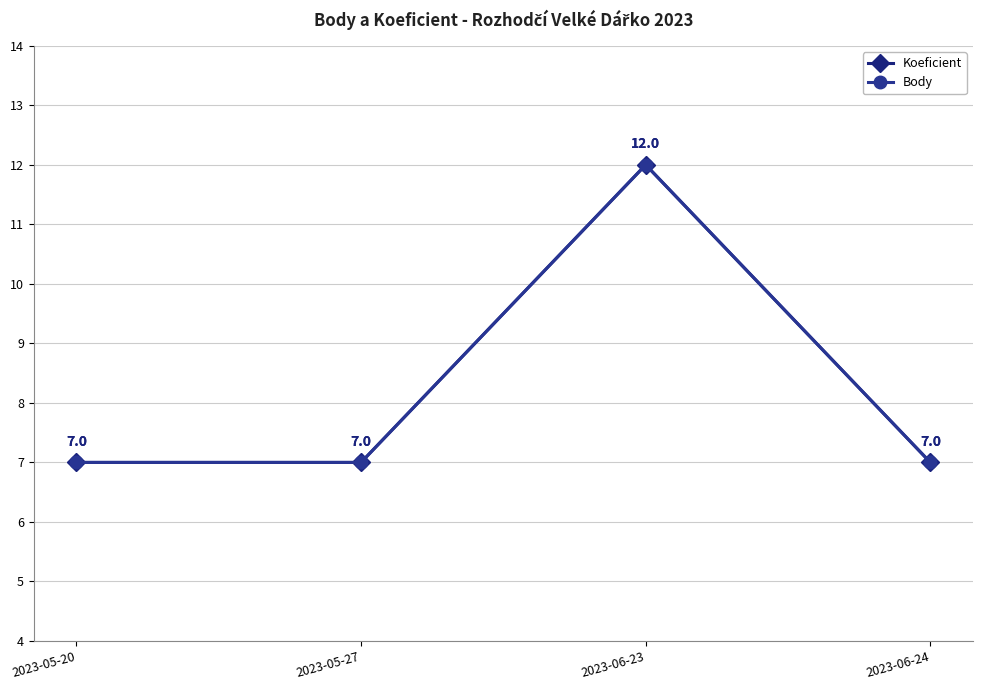

True or false: Body and Koeficient intersect in this chart.

False